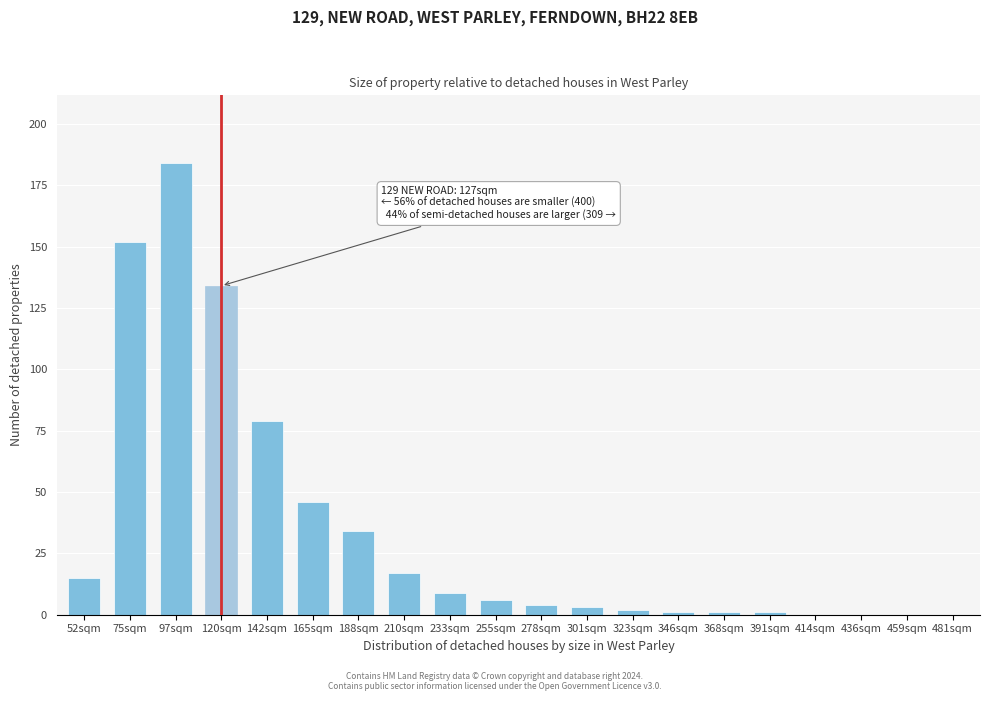

Reading left to right, transcribe all the data shown in this chart.

52sqm=15	75sqm=152	97sqm=184	120sqm=134	142sqm=79	165sqm=46	188sqm=34	210sqm=17	233sqm=9	255sqm=6	278sqm=4	301sqm=3	323sqm=2	346sqm=1	368sqm=1	391sqm=1	414sqm=0	436sqm=0	459sqm=0	481sqm=0